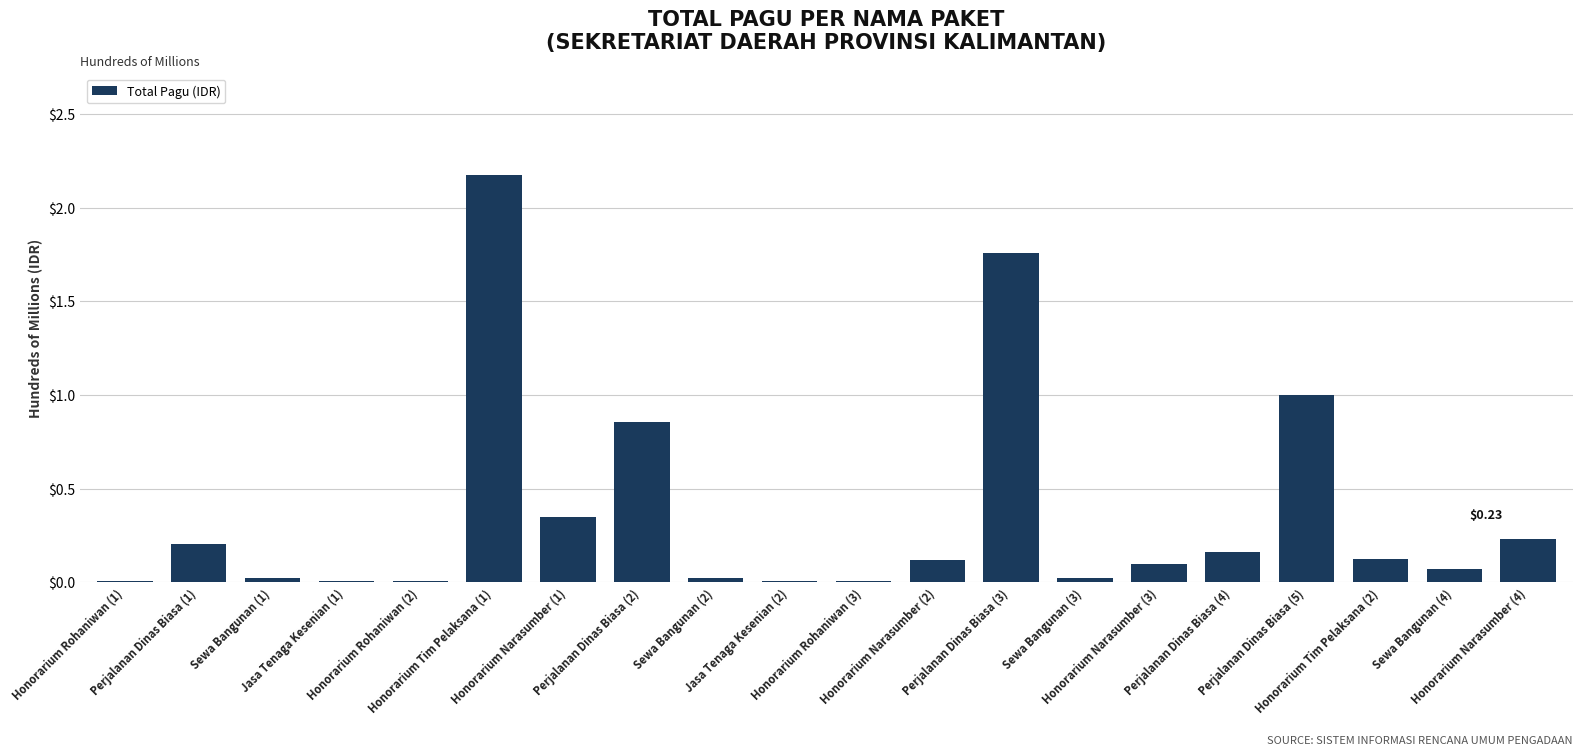

What is the label of the 8th bar from the right?

Perjalanan Dinas Biasa (3)